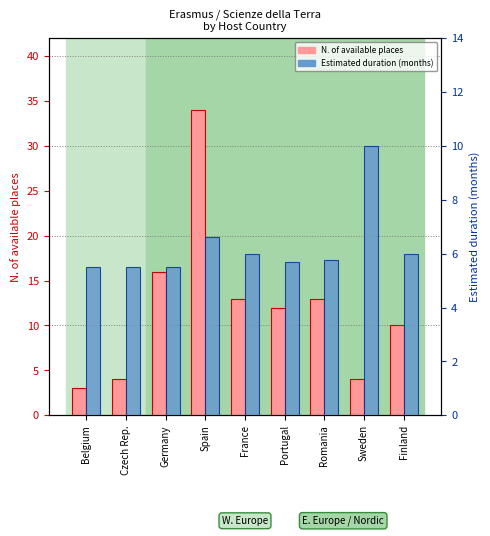

How many categories are shown in the chart?

9